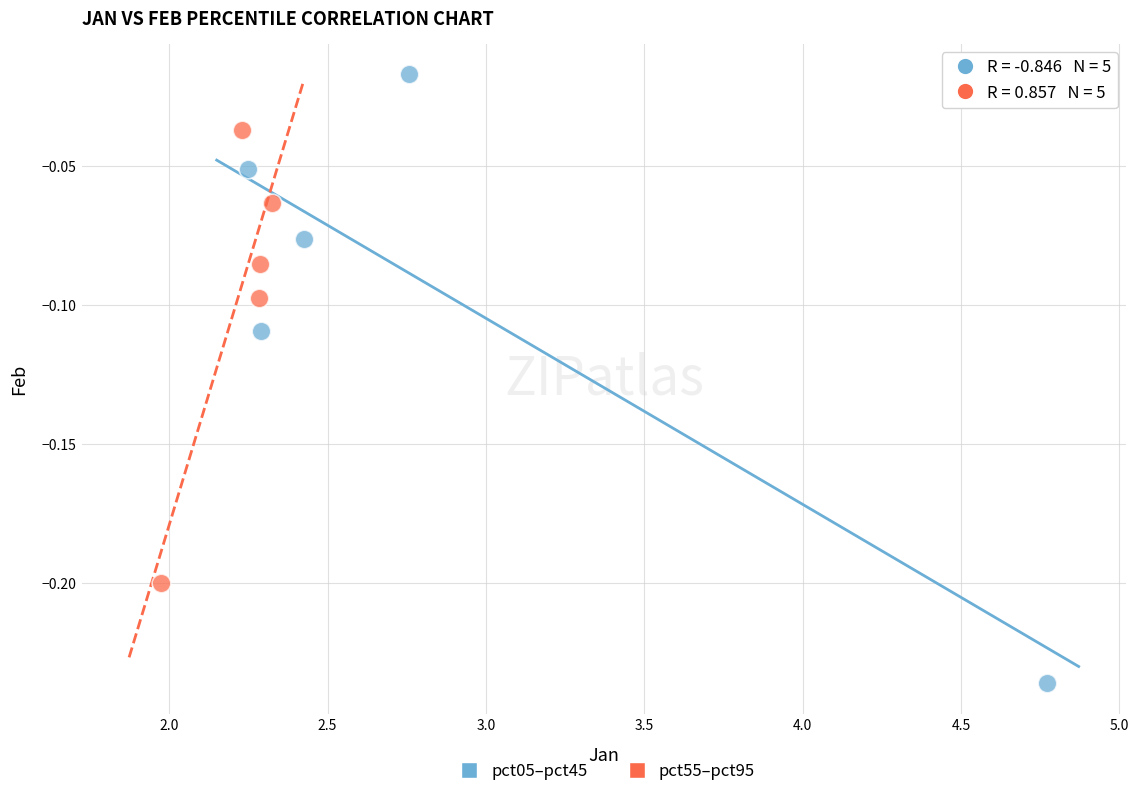

Which series contains the highest Y value?

pct05–pct45